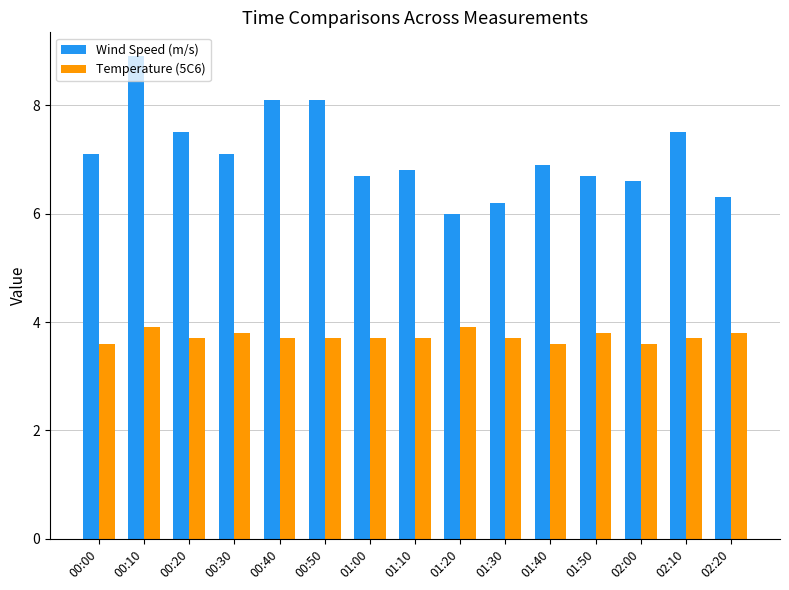

The value of Wind Speed (m/s) at 00:20 is 7.5. True or false?

True